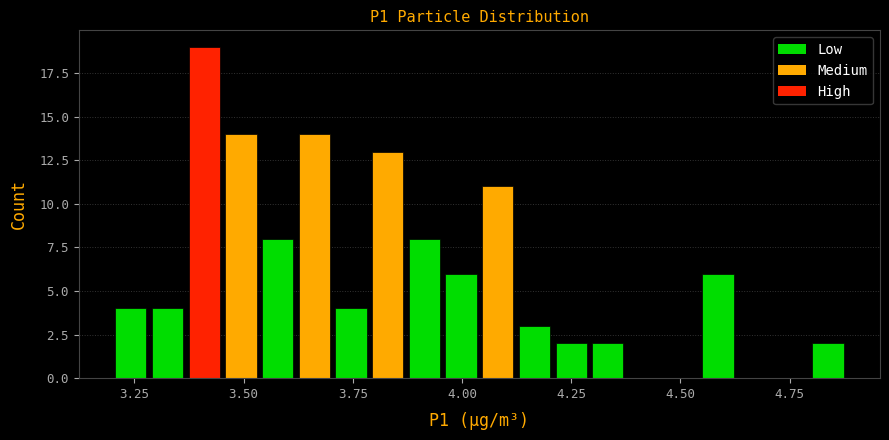

Read against the x-axis, roughly where is the centre of the tallest bar?

3.40